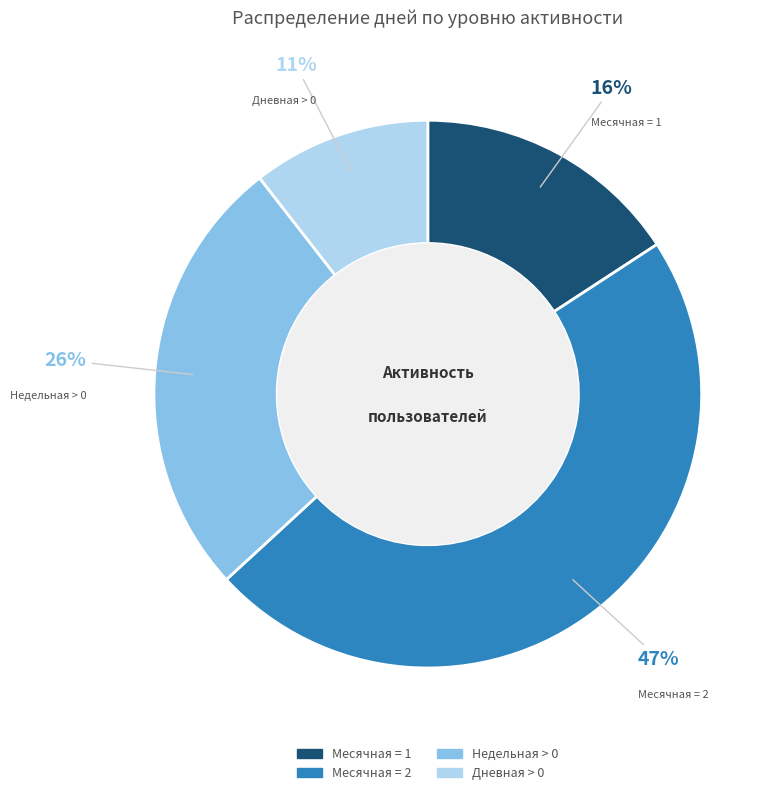

Combined, do Недельная > 0 and Месячная = 1 account for over 50%?

No